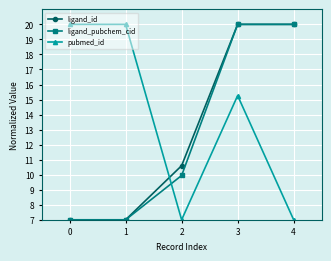

What is the greatest value displayed?

20.0